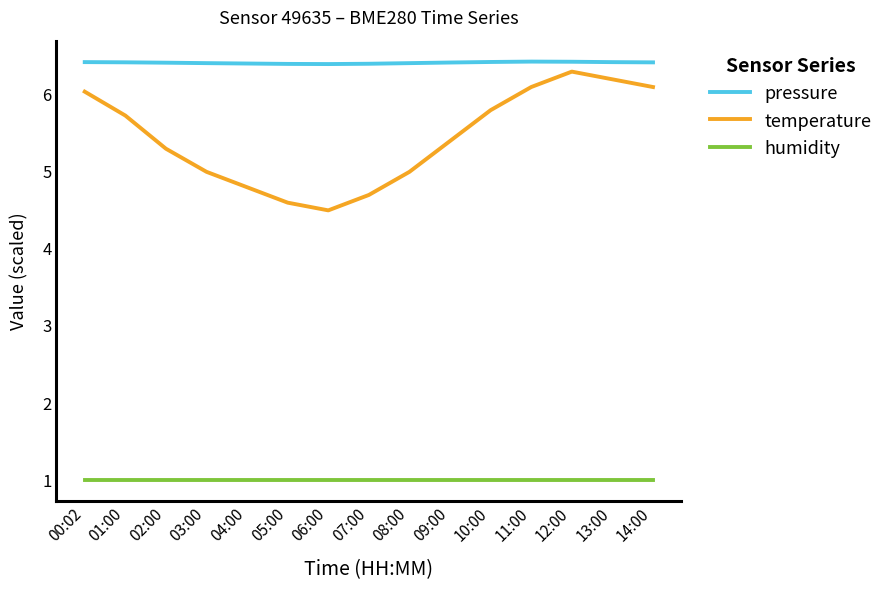

Reading left to right, transcribe all the data shown in this chart.

pressure: 6.4	6.4	6.4	6.4	6.4	6.4	6.4	6.4	6.4	6.4	6.4	6.4	6.4	6.4	6.4
temperature: 6.0	5.7	5.3	5.0	4.8	4.6	4.5	4.7	5.0	5.4	5.8	6.1	6.3	6.2	6.1
humidity: 1.0	1.0	1.0	1.0	1.0	1.0	1.0	1.0	1.0	1.0	1.0	1.0	1.0	1.0	1.0